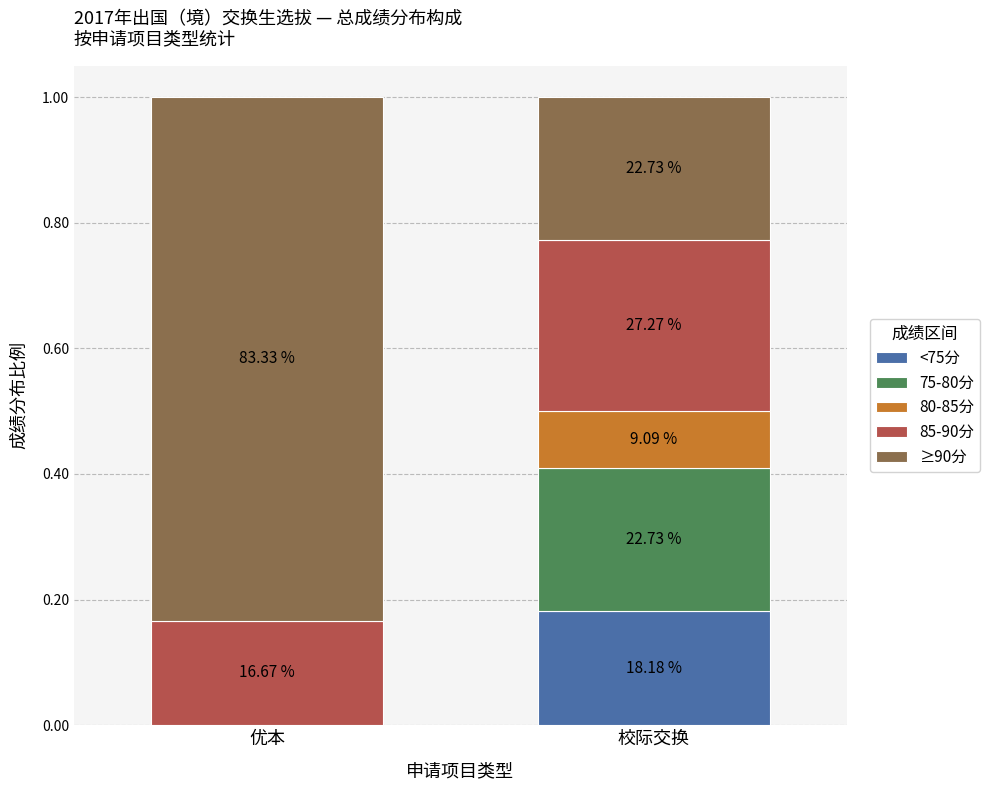

What is the difference between the maximum and minimum values in the 80-85分 series?

0.1